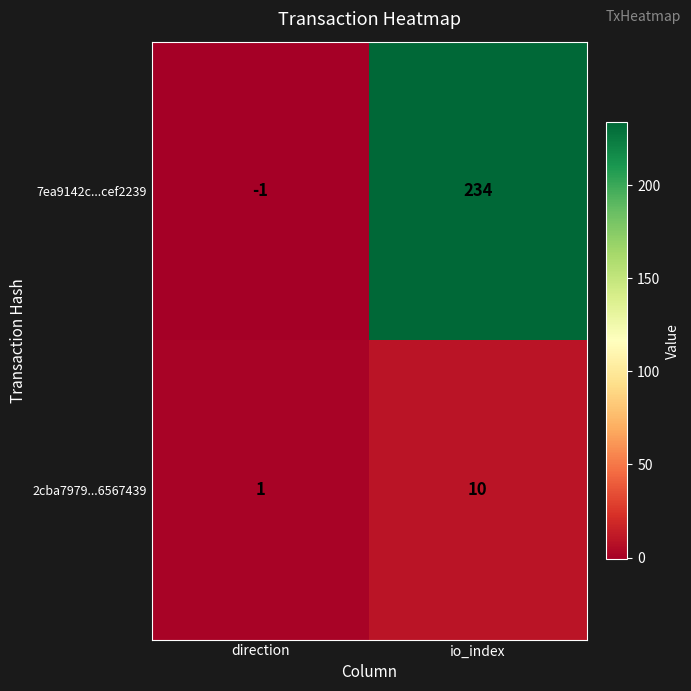

At how many categories does at least one series exceed 132?

1